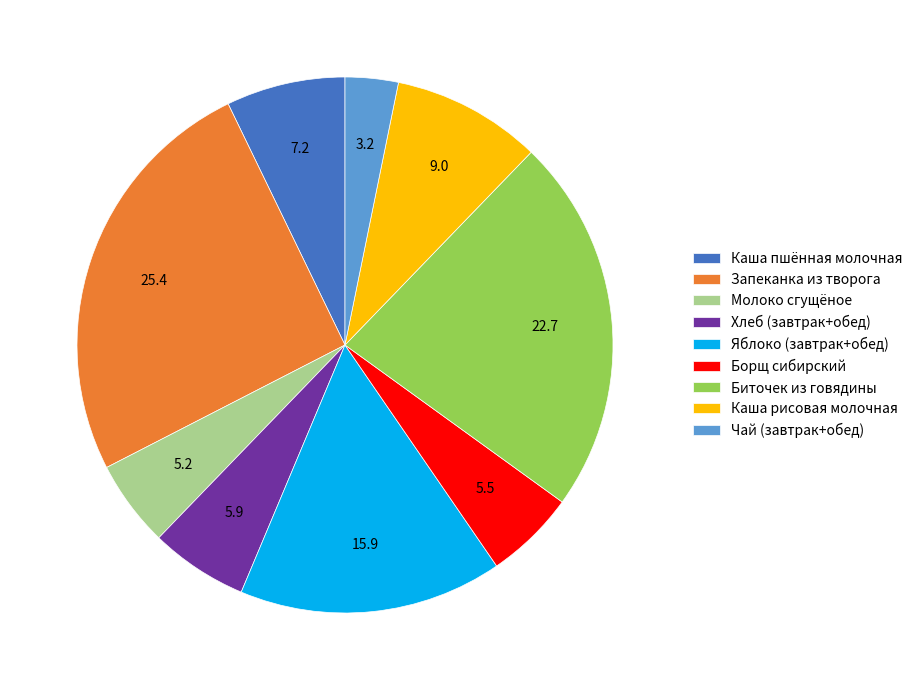

How many slices are in this pie chart?

9